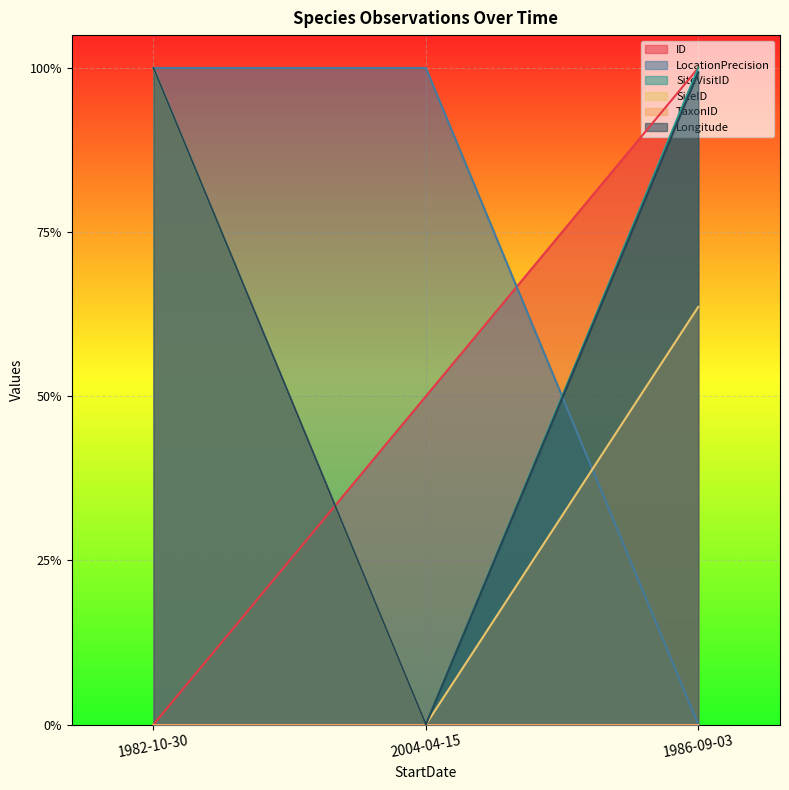

The ID series shows 1.6 at 1986-09-03. True or false?

False